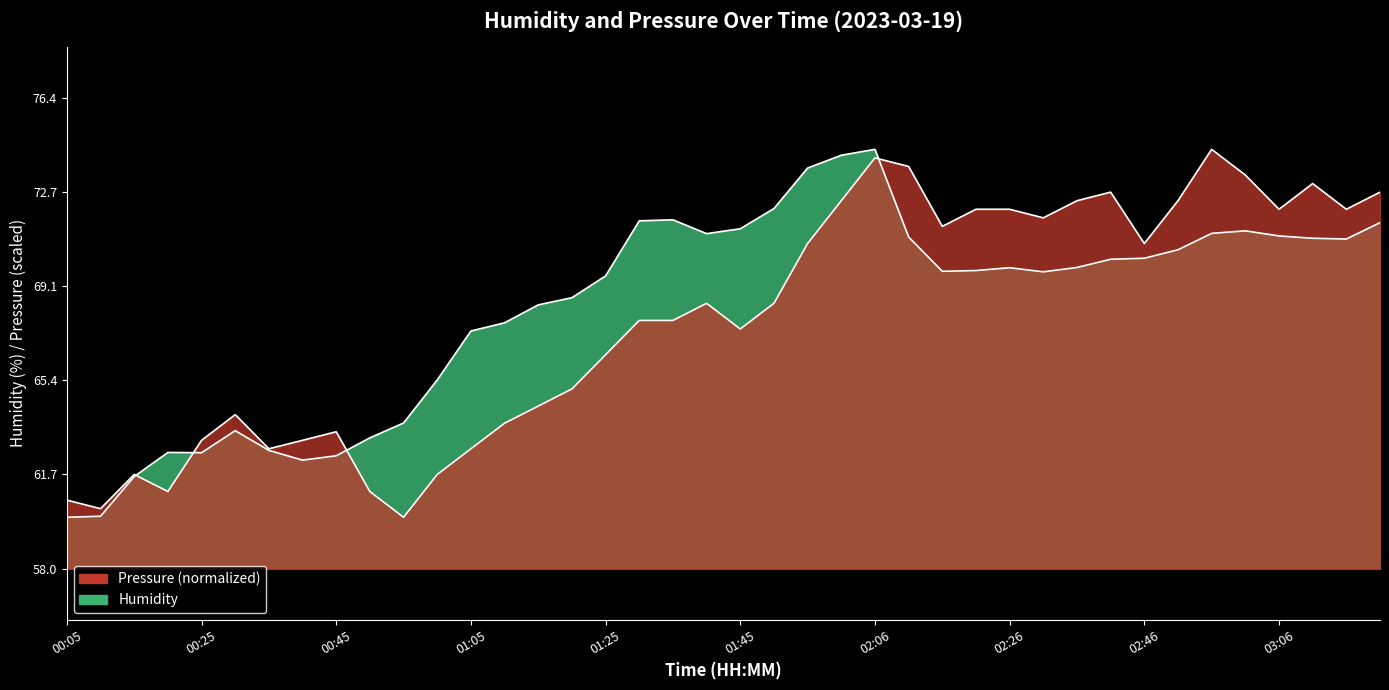

What value does the humidity series have at 02:46?

70.2